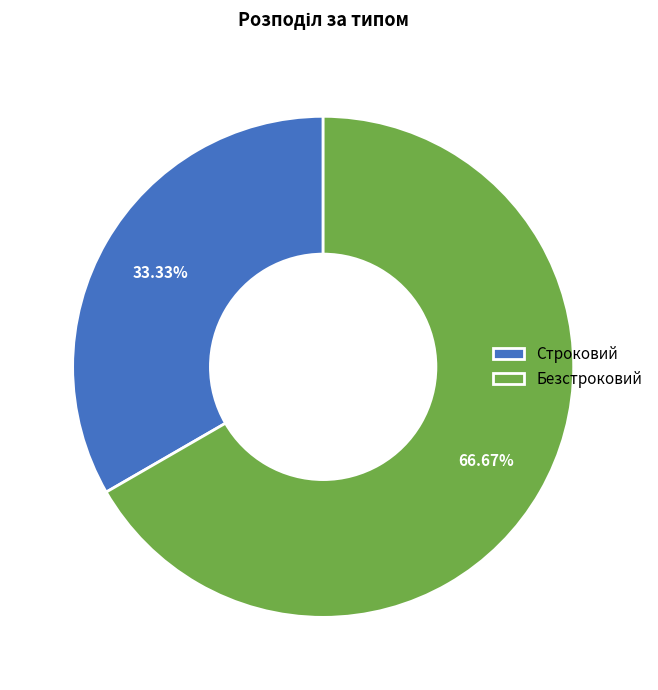

Which category has the biggest portion of the pie?

Безстроковий